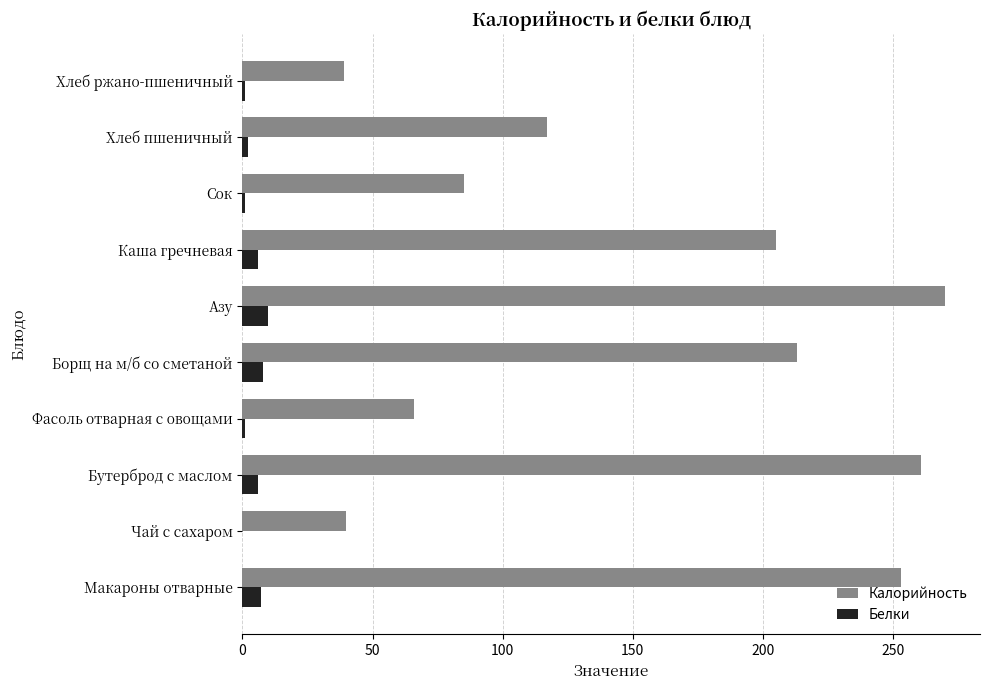

At which category is the sum across all series the highest?

Азу